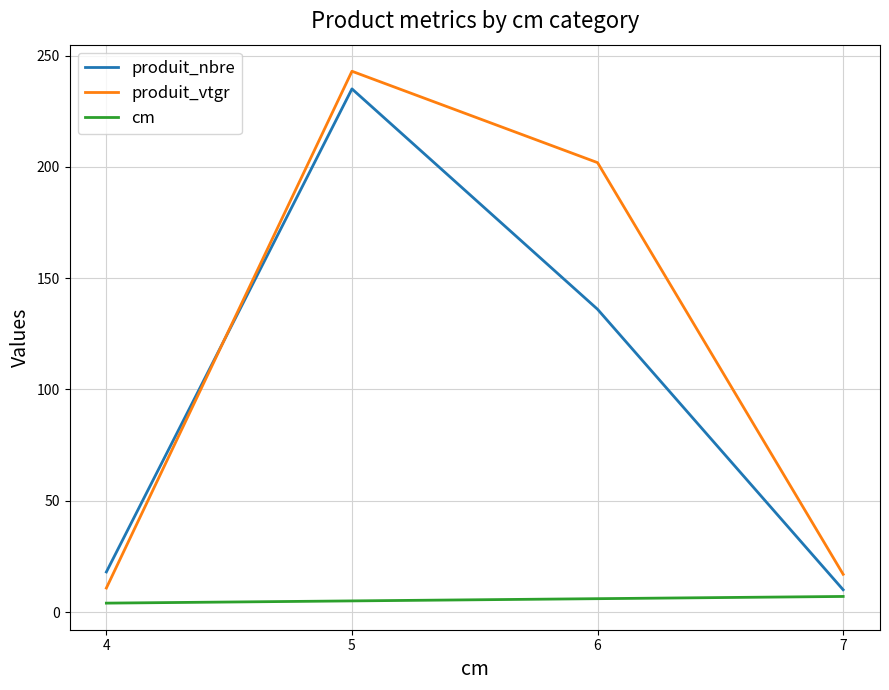

How many lines are shown in the chart?

3